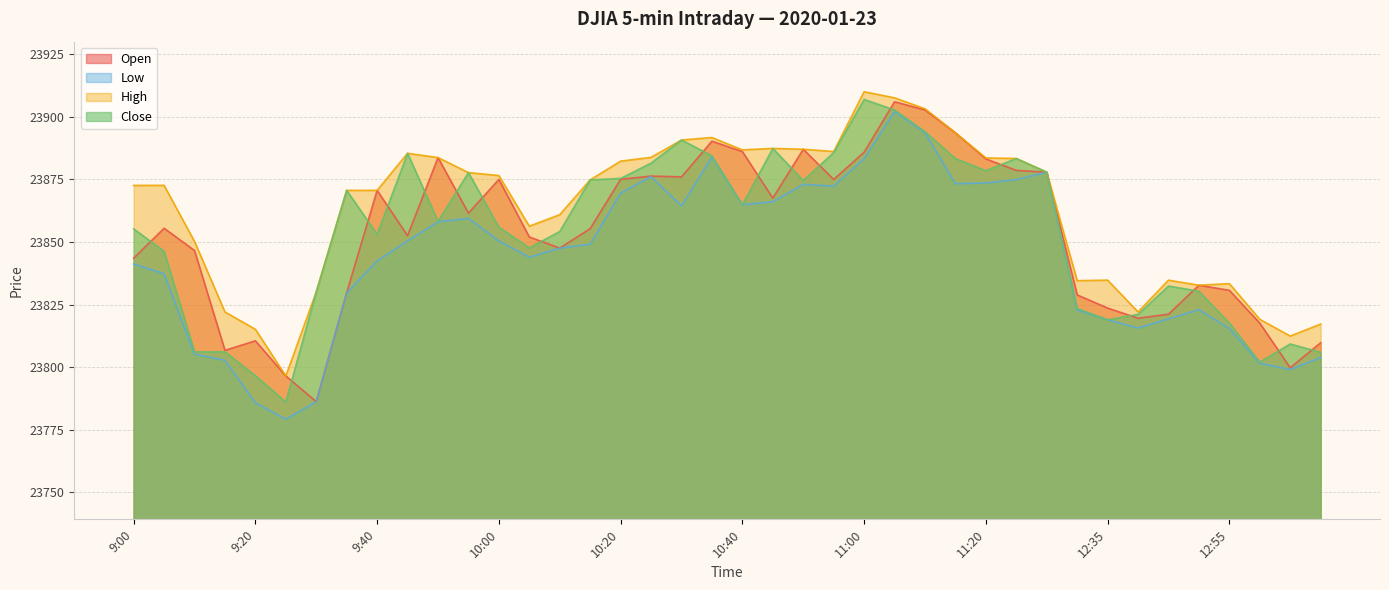

Between 10:05 and 10:40, which series saw the biggest shift?

Open